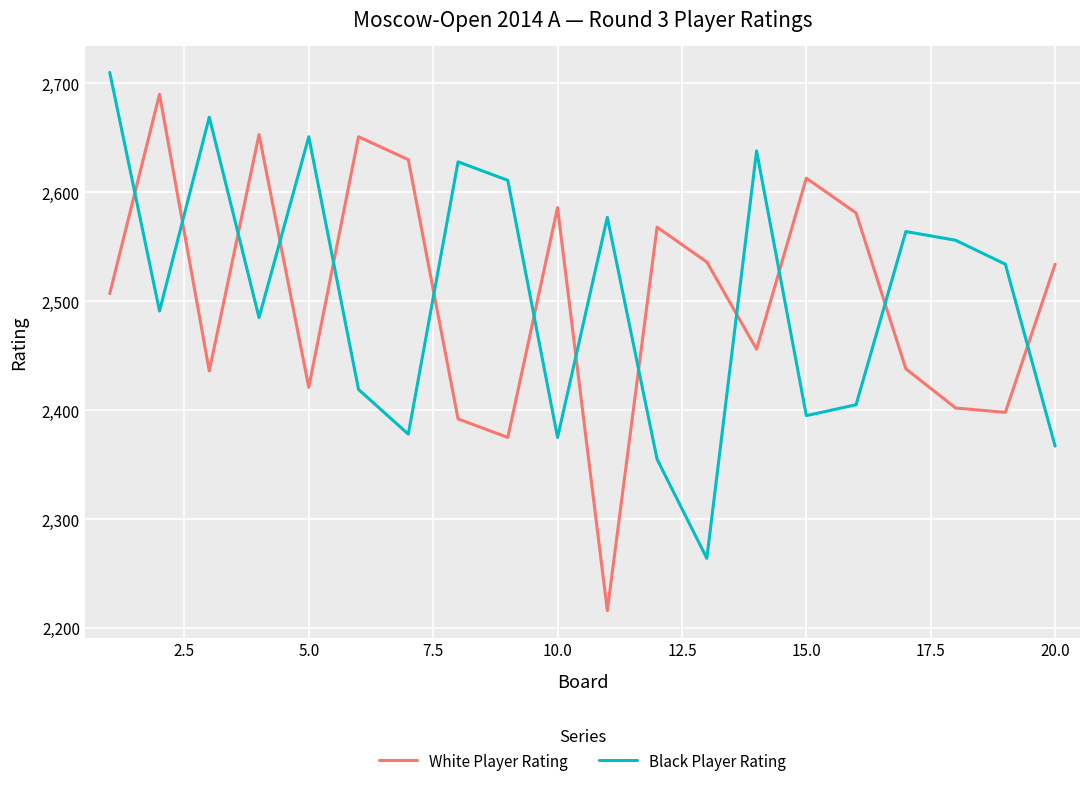

Which series has the largest range (max minus min)?

White Player Rating